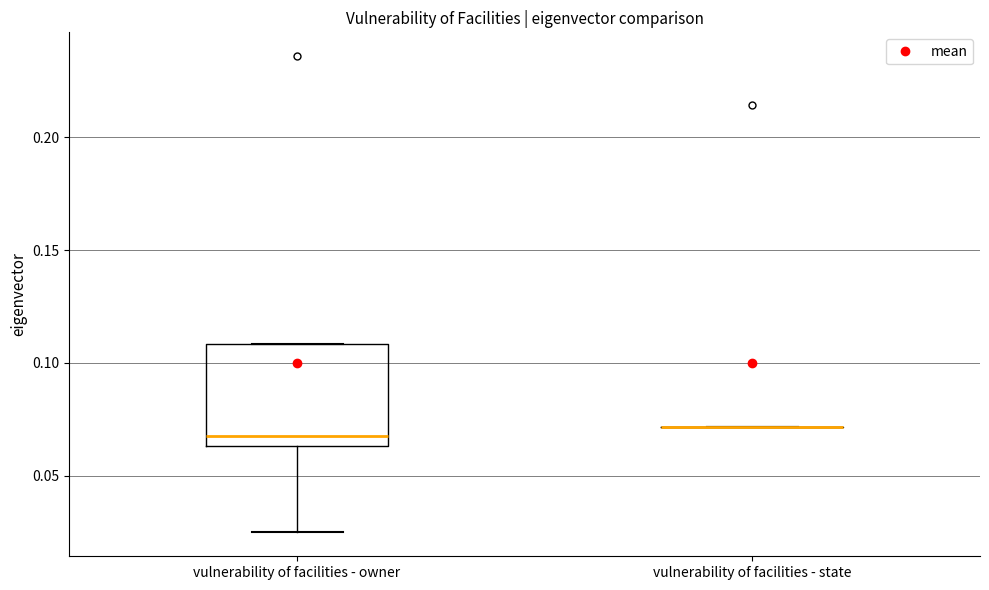

Which box is the tallest, from its lower edge to its upper edge?

vulnerability of facilities - owner